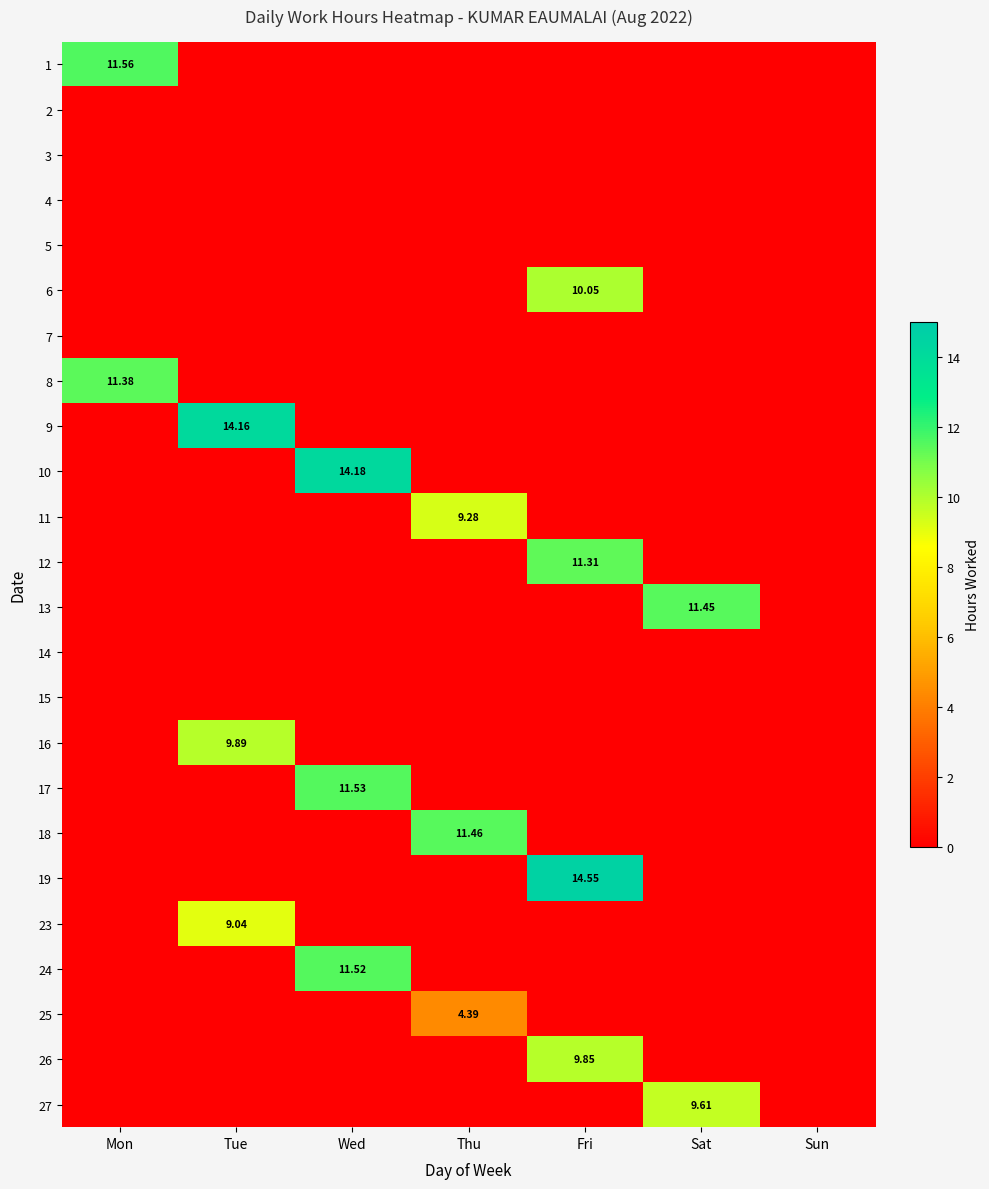

Which series has the largest range (max minus min)?

19